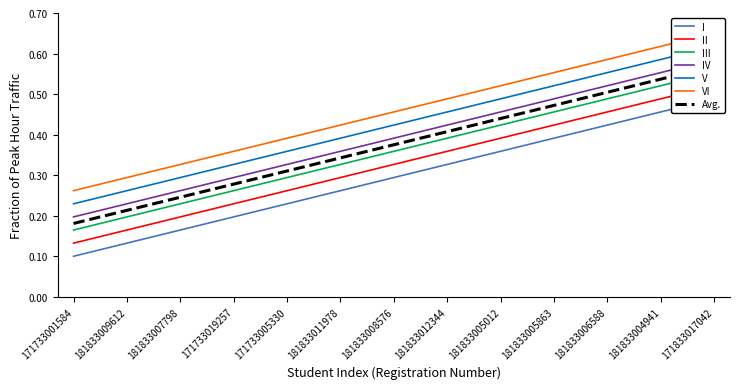

Where is I nearest to the value 0?

171733001584